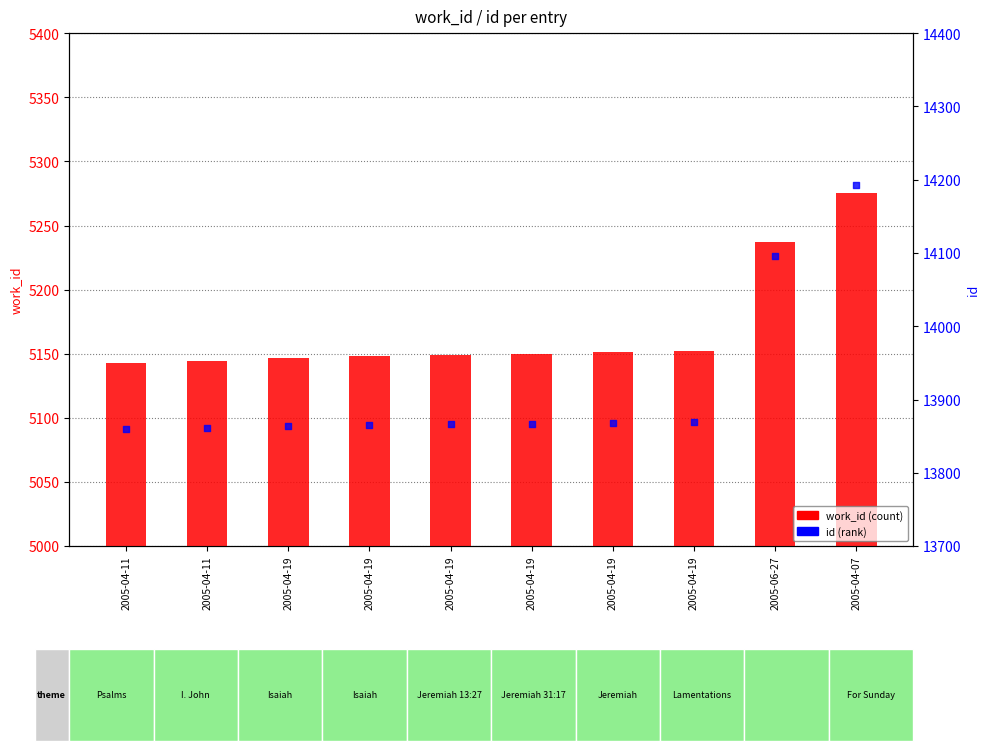

Is the value of work_id at 2005-04-07 greater than the value of id at 2005-04-11?

No